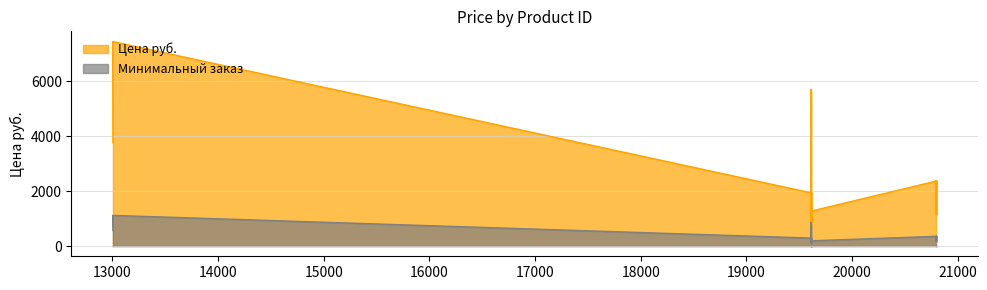

Is it true that the value at 20796 is 2369.0?

True